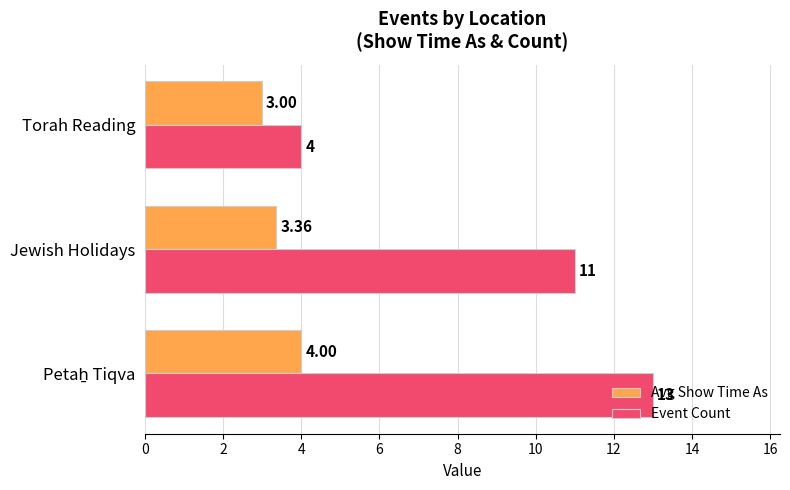

Count the number of data series in this chart.

2